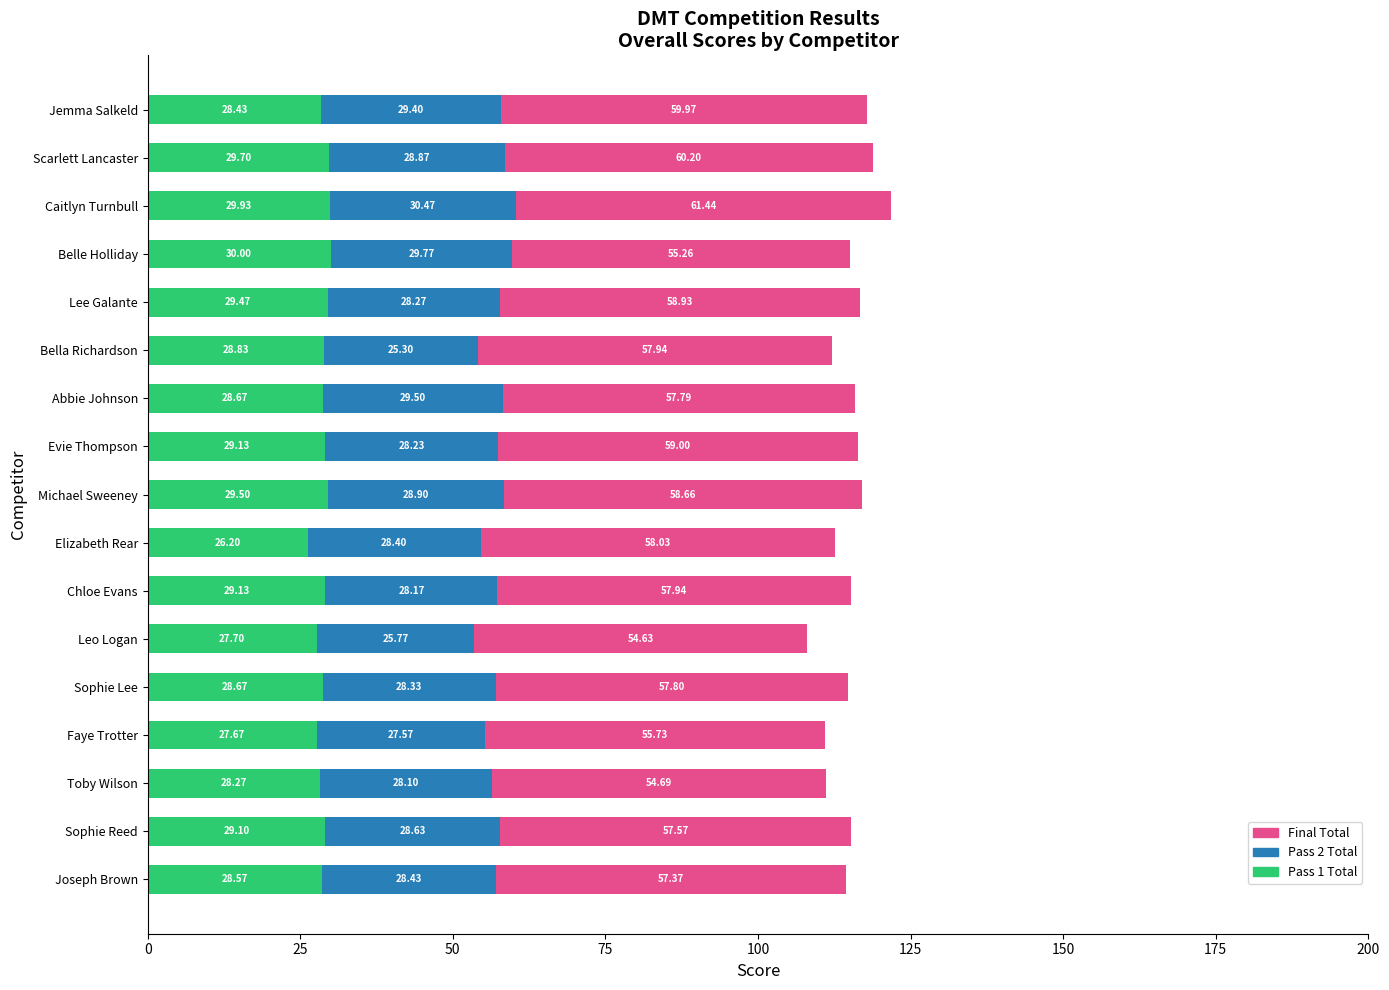

Where is Pass 1 Total nearest to the value 28?

Toby Wilson